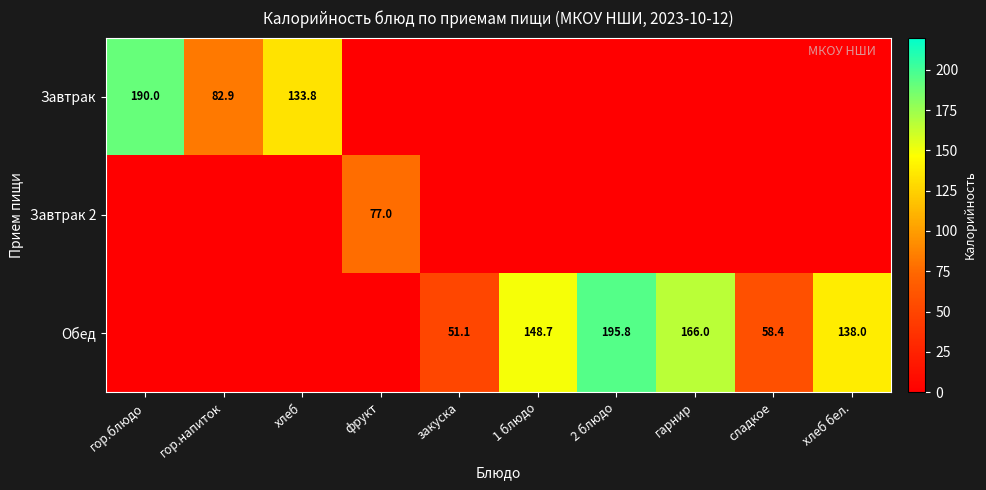

Is it true that Обед equals 23.4 at сладкое?

False